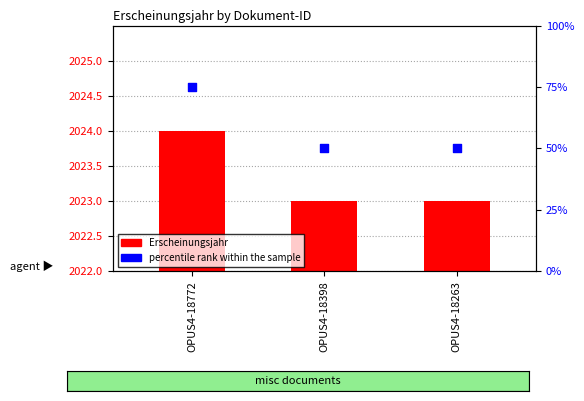

What are all the series names shown in the legend?

Erscheinungsjahr, percentile rank within the sample